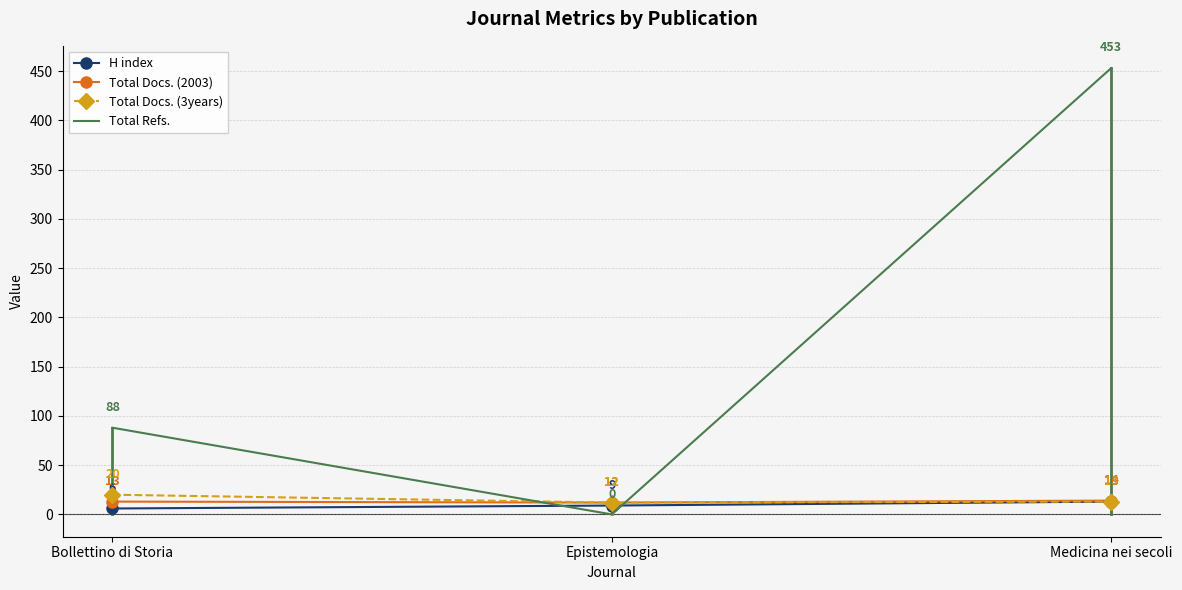

Reading left to right, extract all data points from this chart.

H index: 6	9	13
Total Docs. (2003): 13	12	14
Total Docs. (3years): 20	12	13
Total Refs.: 88	0	453